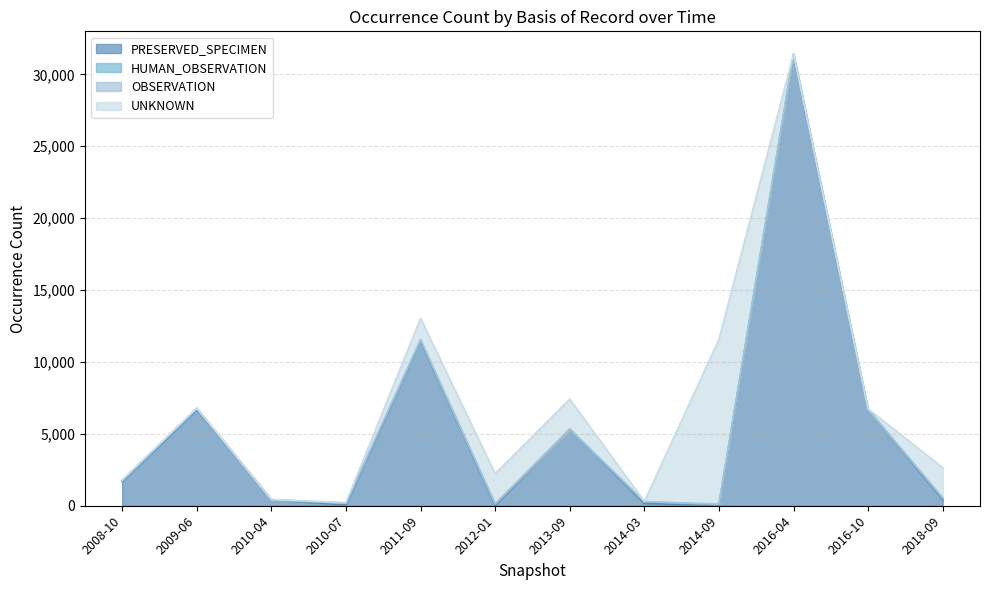

What is the sum of the OBSERVATION values at 2018-09 and 2011-09?

57